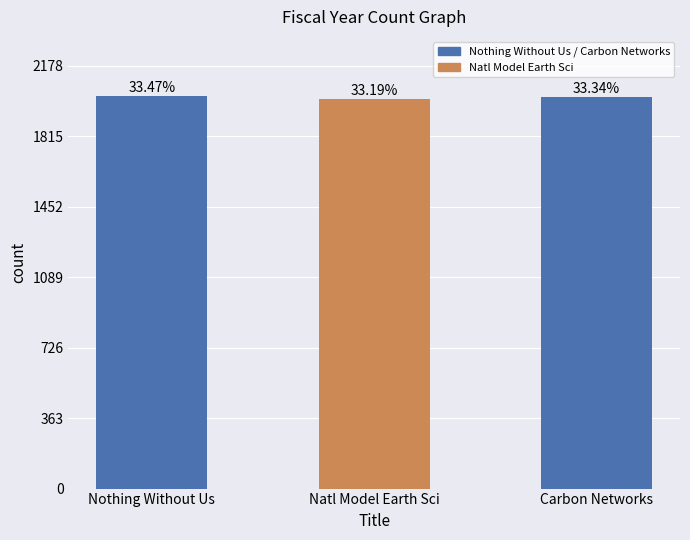

Which has a higher value, Natl Model Earth Sci or Carbon Networks?

Carbon Networks